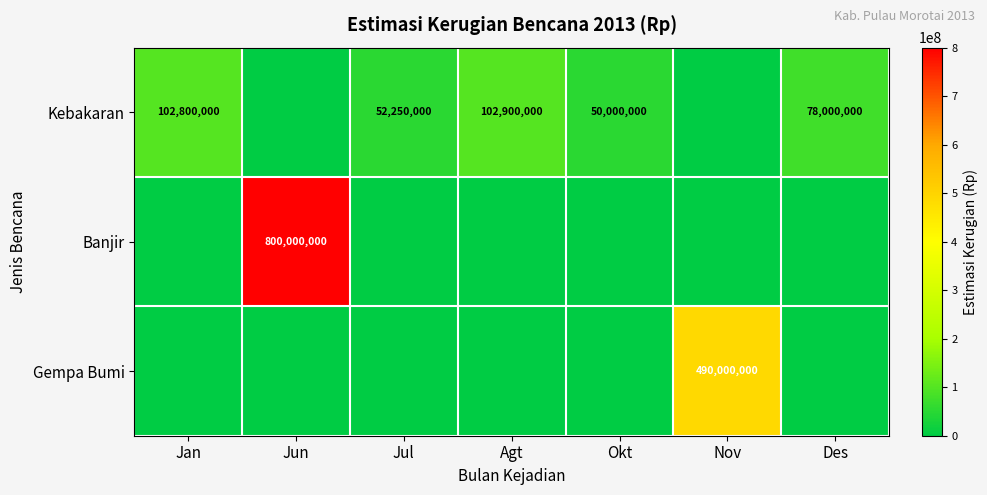

What is the spread (max minus min) of values at Okt?

50000000